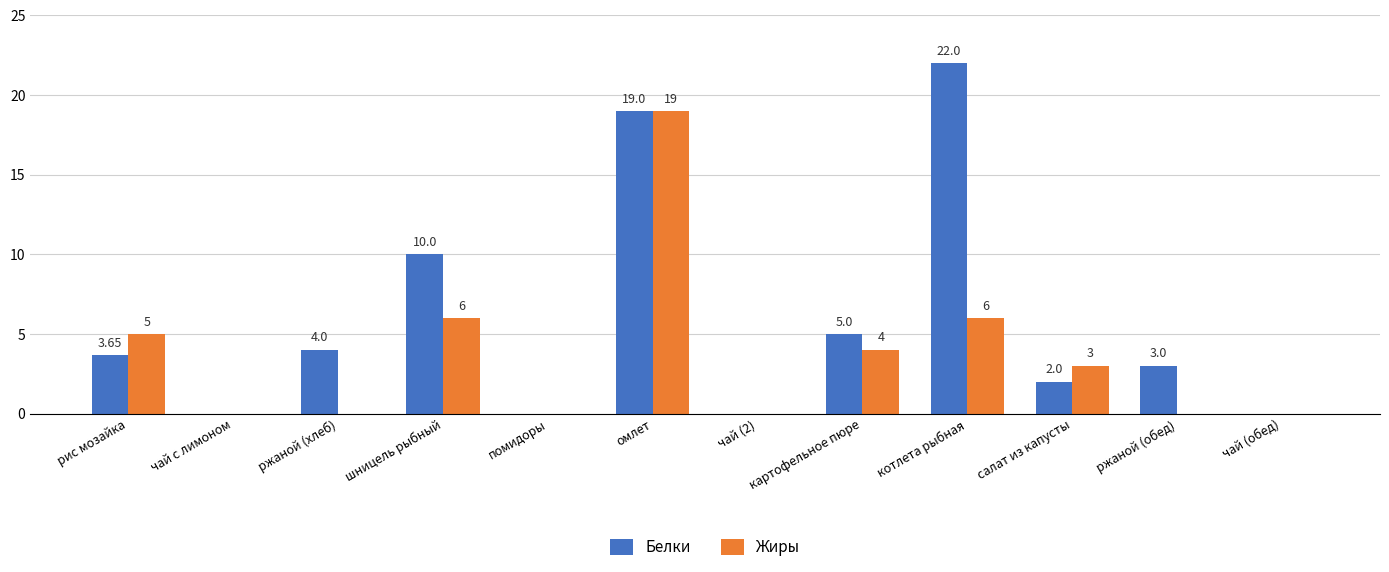

The Жиры series shows 6.8 at чай (2). True or false?

False